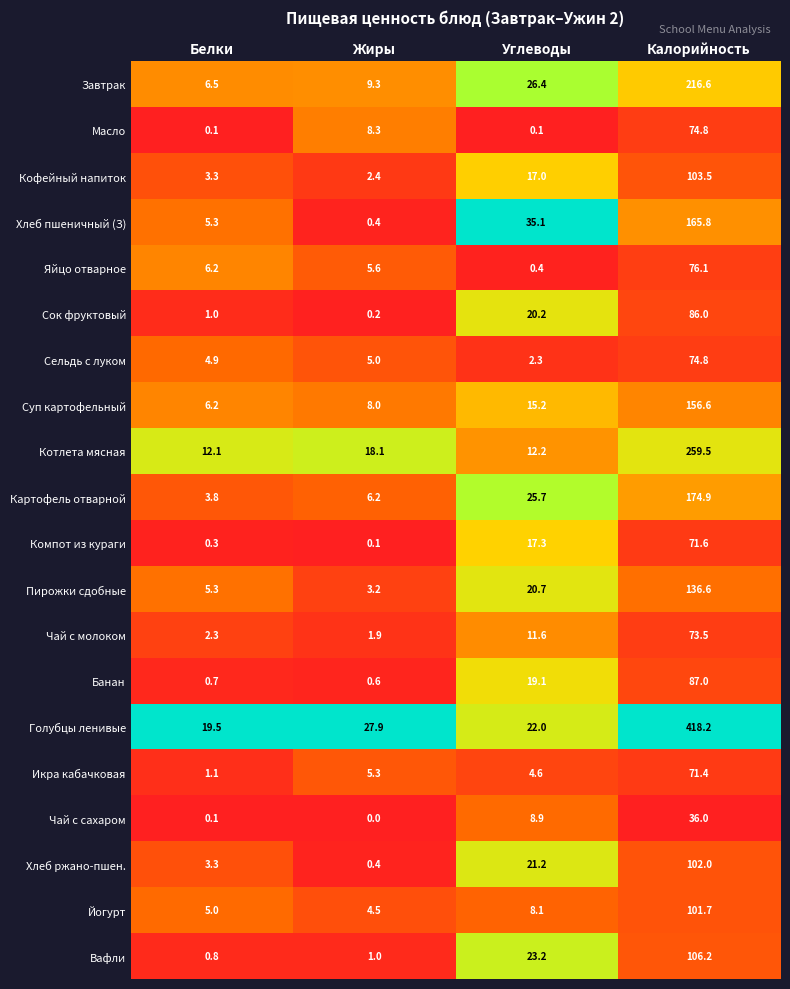

True or false: Икра кабачковая has a value of 7.9 at Углеводы.

False